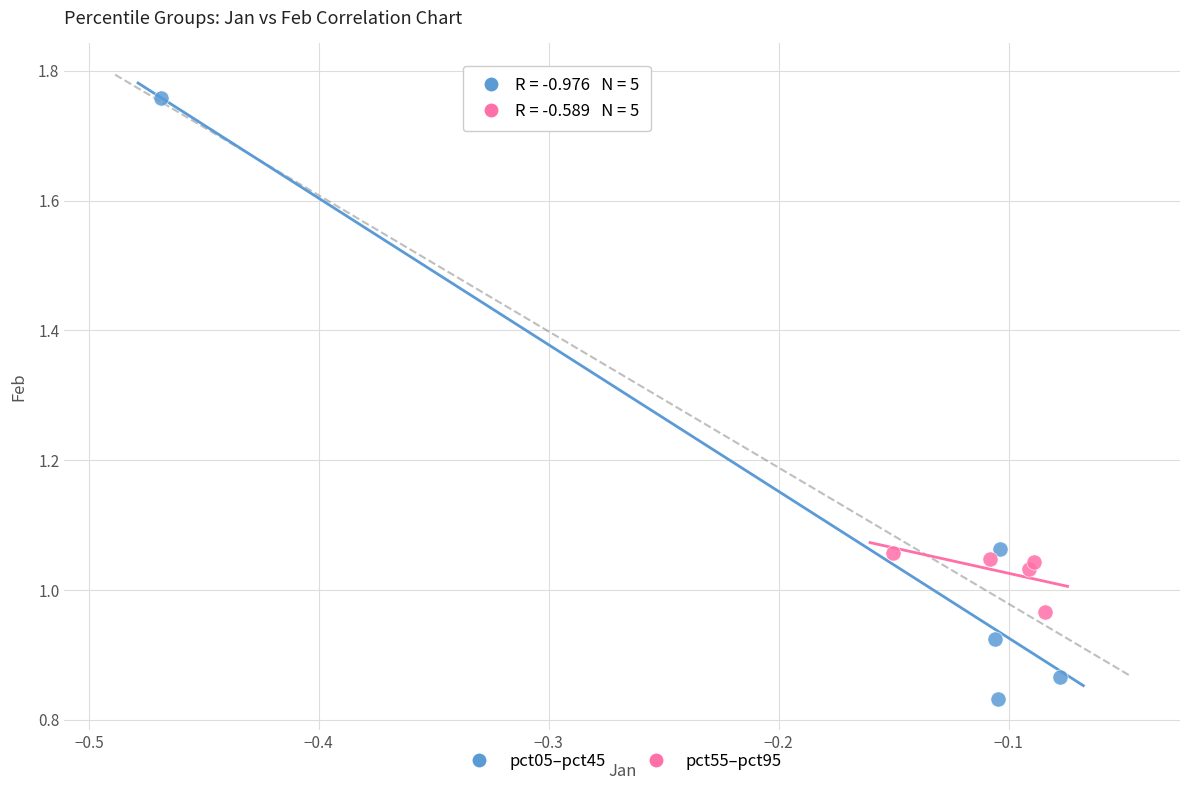

Which series has the widest spread of Y values?

pct05–pct45